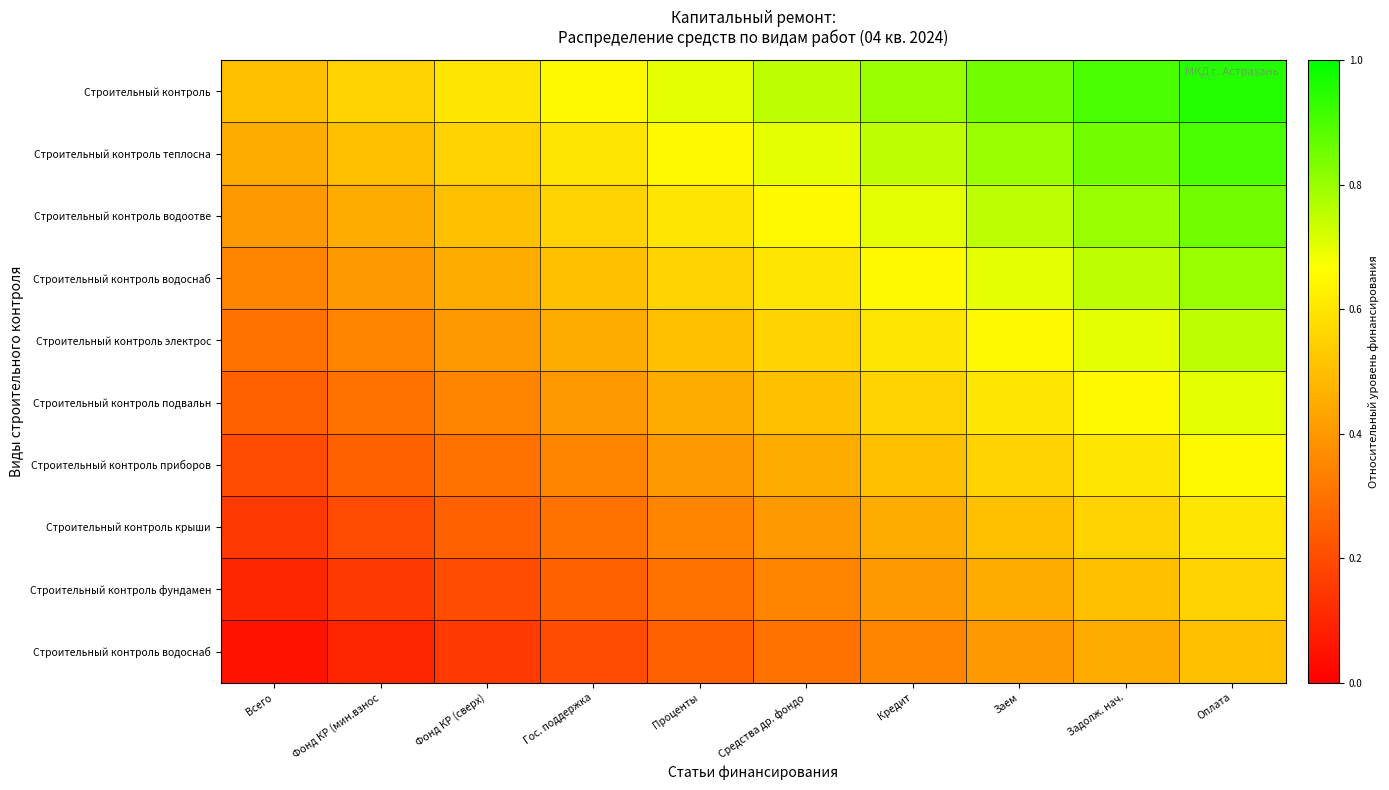

At how many categories does at least one series exceed 0?

10